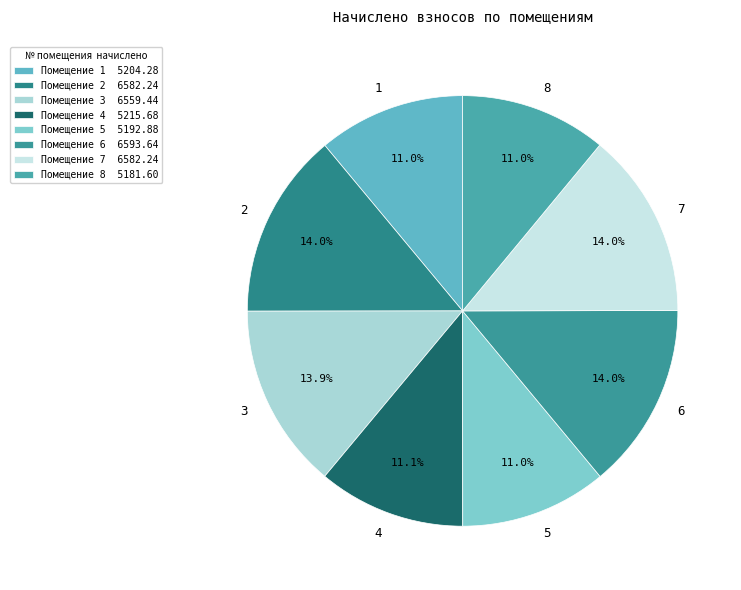

What percentage is the 6 slice, to the nearest percent?

14%